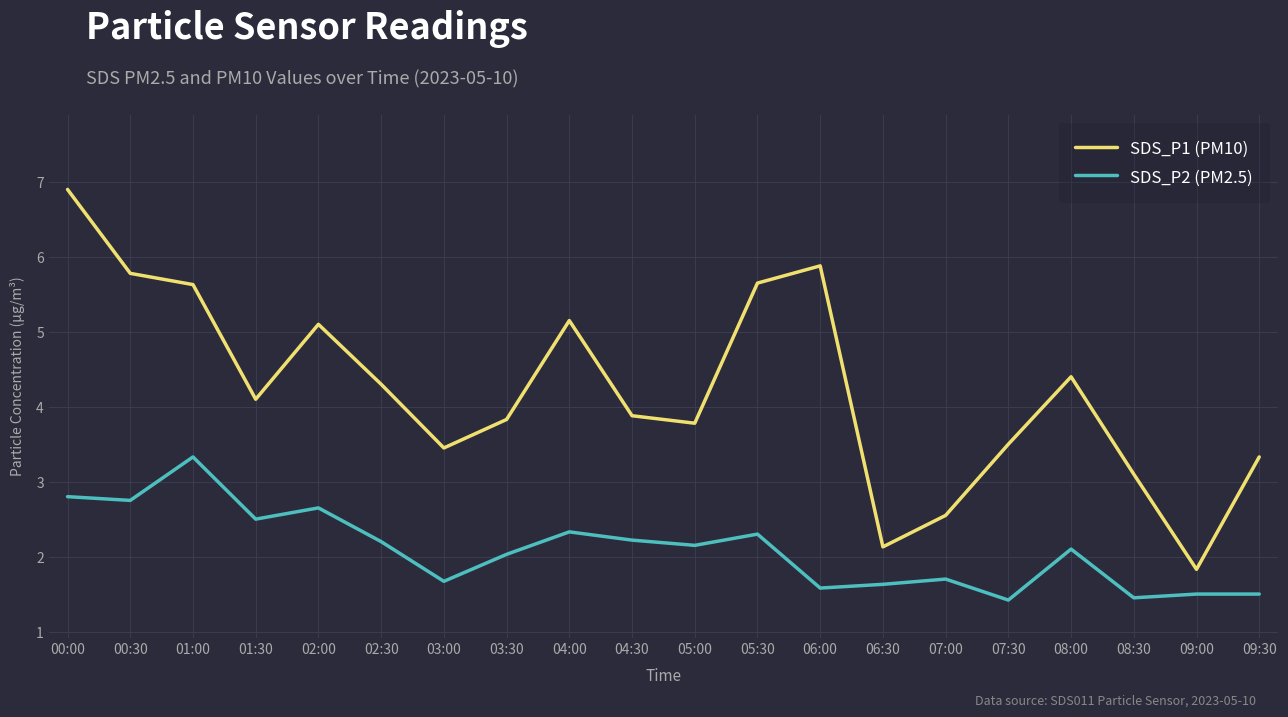

How many values in the SDS_P1 (PM10) series exceed 4?

10